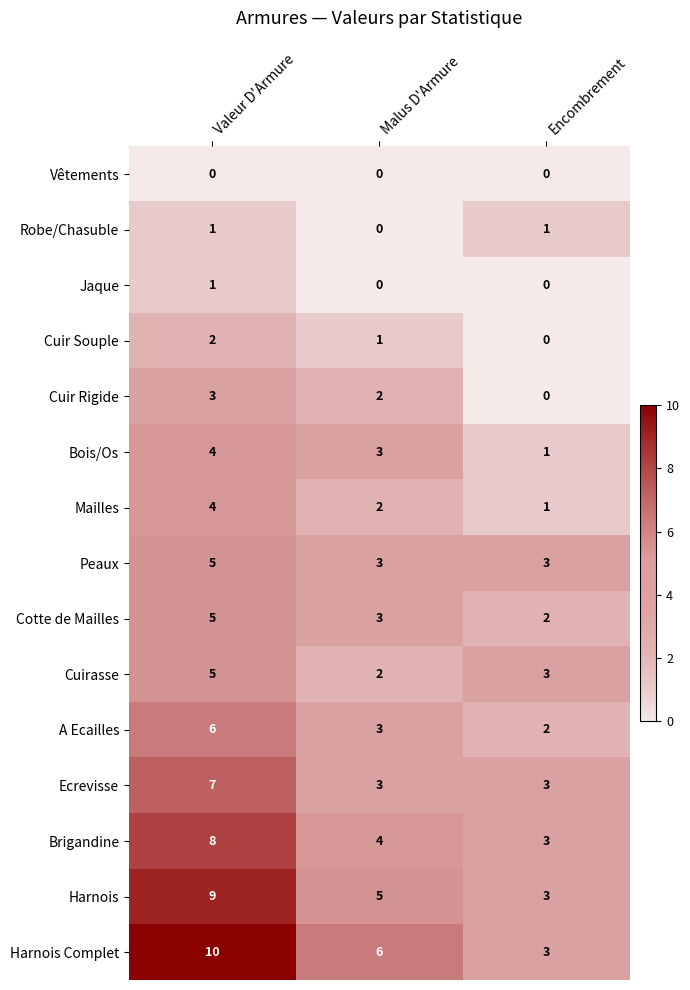

What is the difference between the maximum and minimum values in the Cuir Rigide series?

3